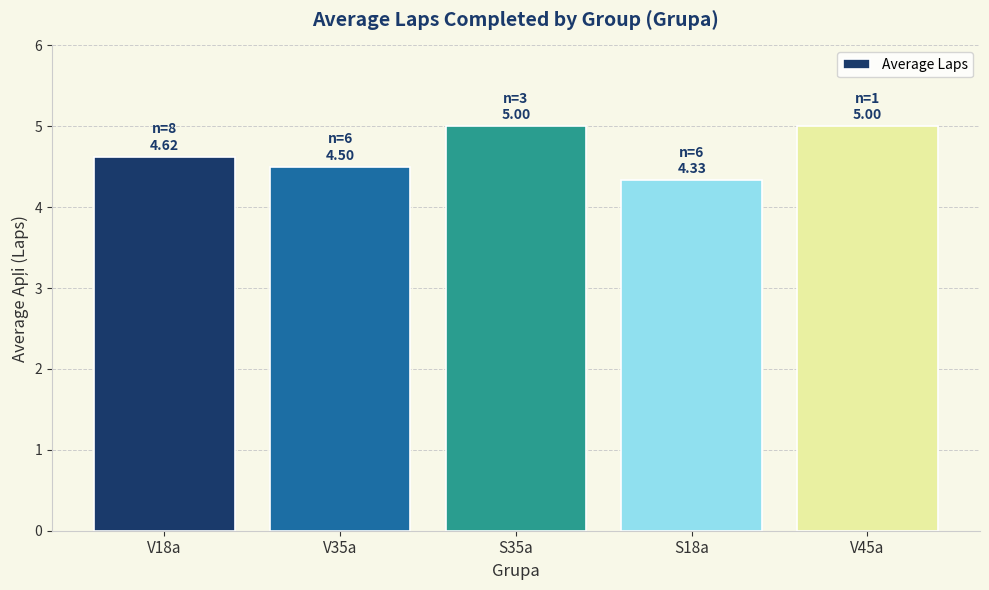

The chart shows a value of 5.0 at S35a. True or false?

True